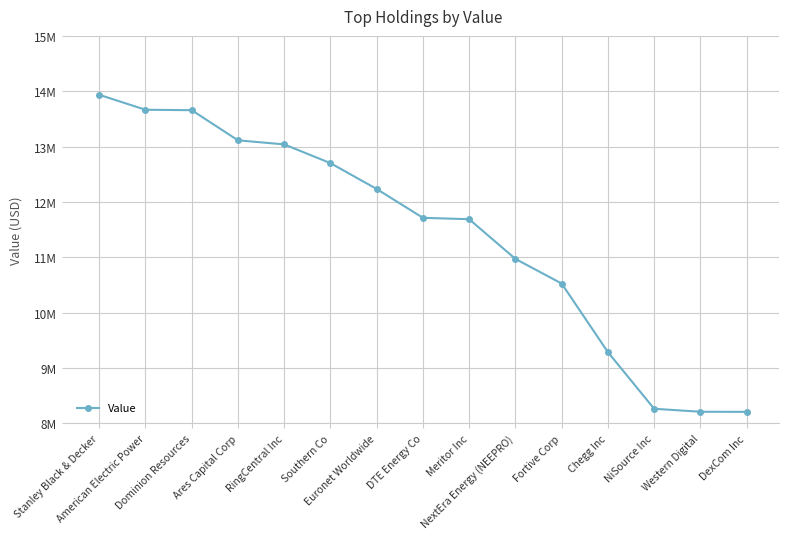

Is this an area chart (filled region under the line)?

No